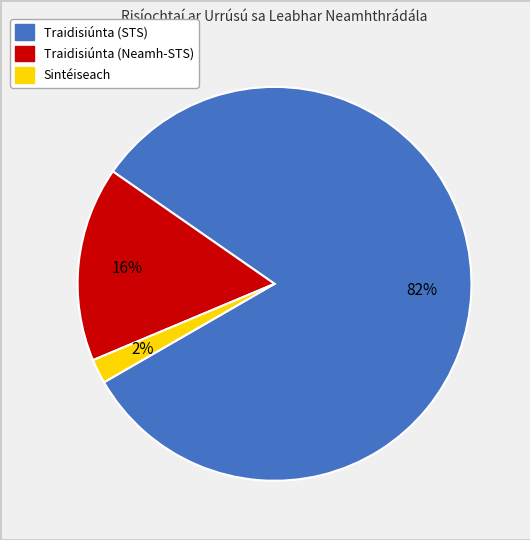

To the nearest percent, what is the average slice percentage?

33%